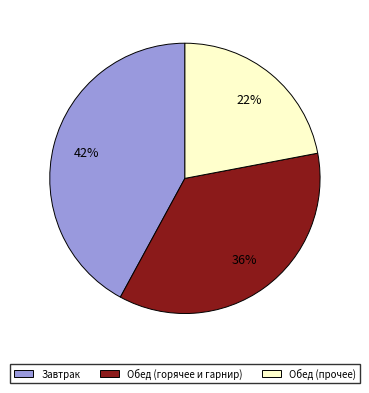

To the nearest percent, what is the average slice percentage?

33%